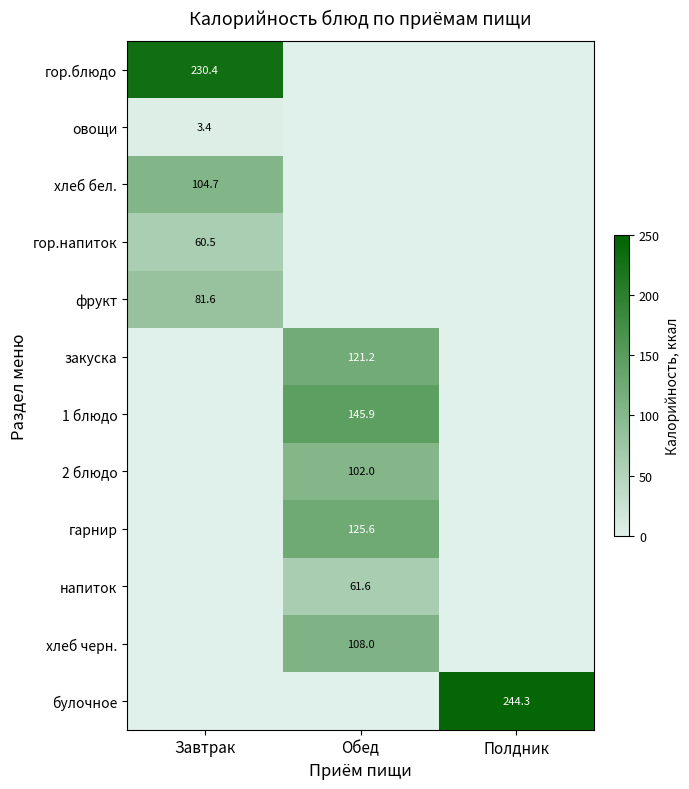

Between Полдник and Обед, which is larger?

Полдник